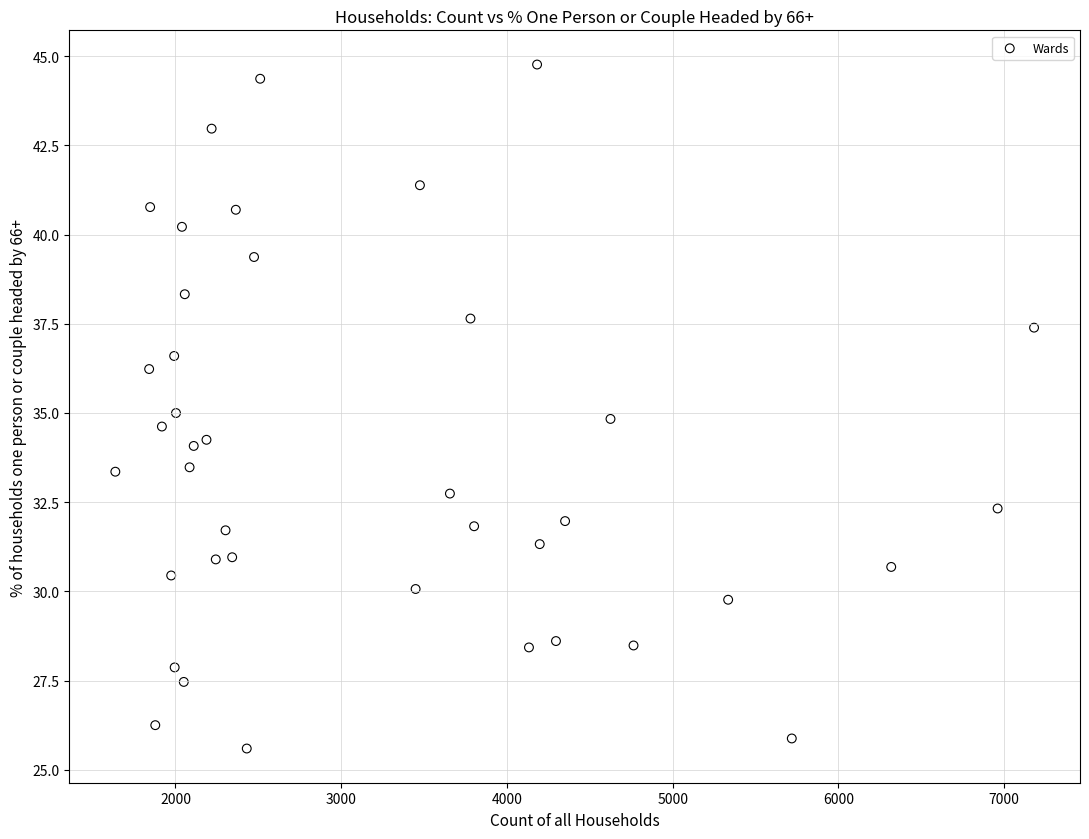

What is the range of X values (max minus min)?

5544.0